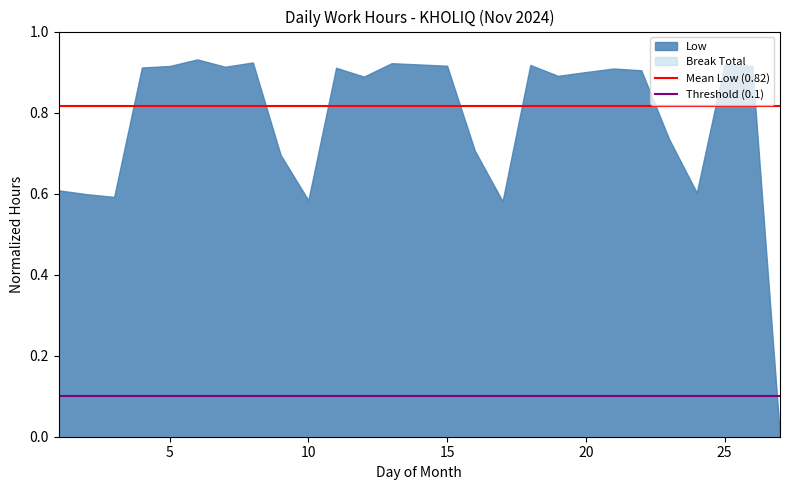

Which series has the largest total across all categories?

Low